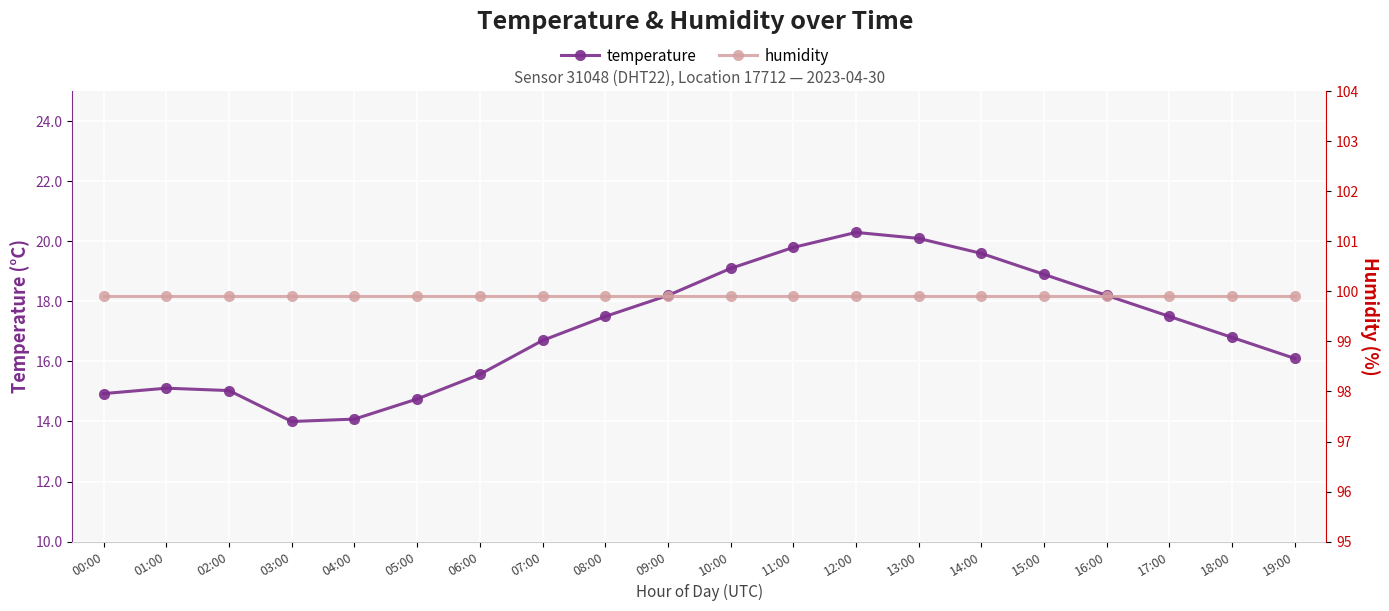

What is the difference between the maximum and minimum values in the temperature series?

6.3